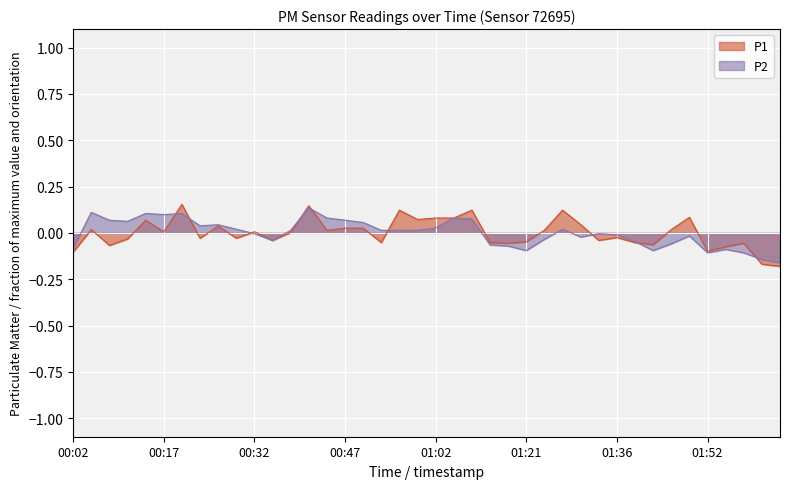

How many negative values does the P1 series have?

19